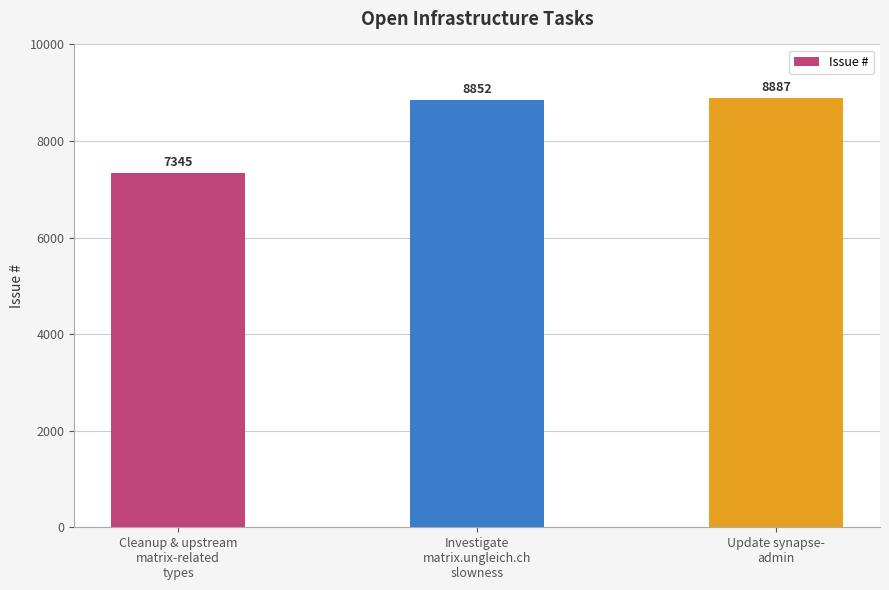

The value at Investigate
matrix.ungleich.ch
slowness is 8852. True or false?

True